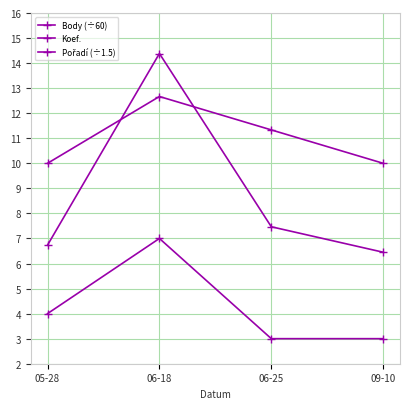

Is it true that Pořadí (÷1.5) equals 12.7 at 06-18?

True